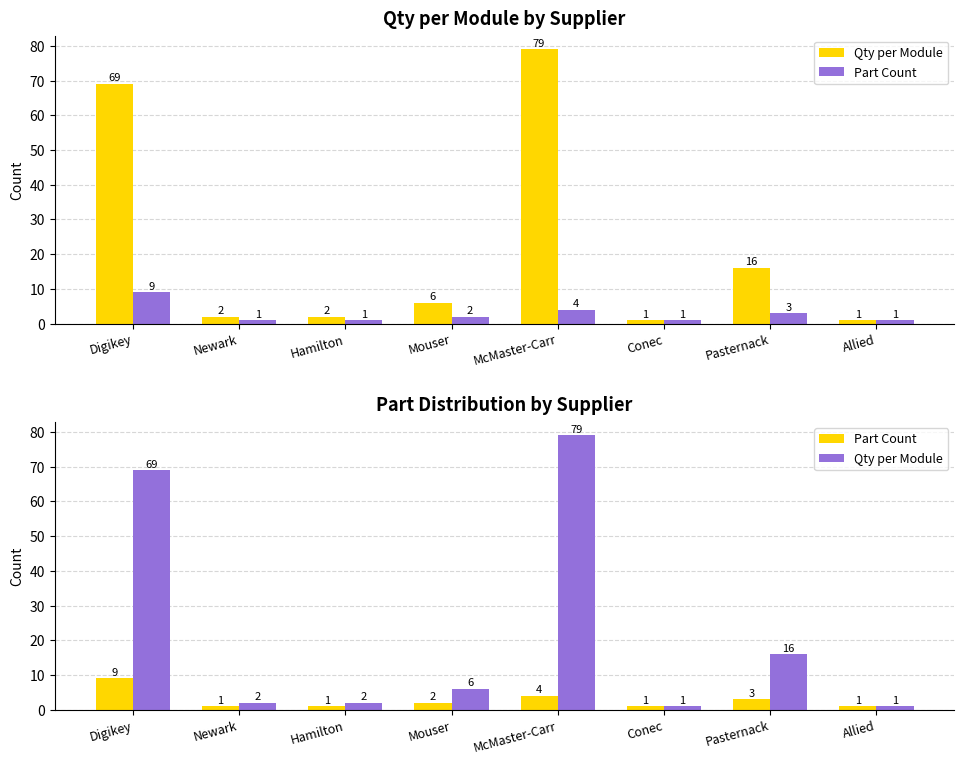

The value of Part Count at Conec is 2. True or false?

False